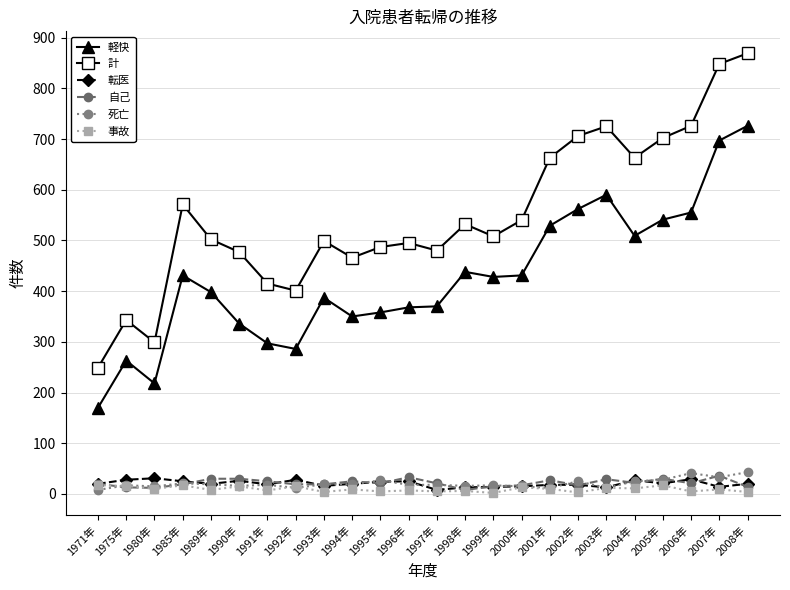

What is the label of the 7th point from the right?

2002年